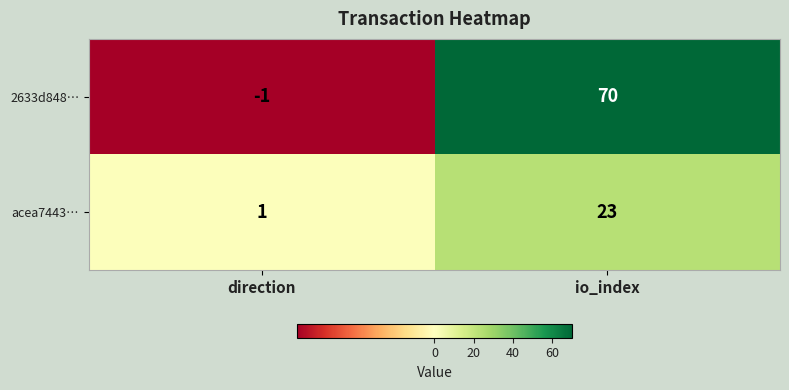

What is the difference between the 2633d848… values at io_index and direction?

71